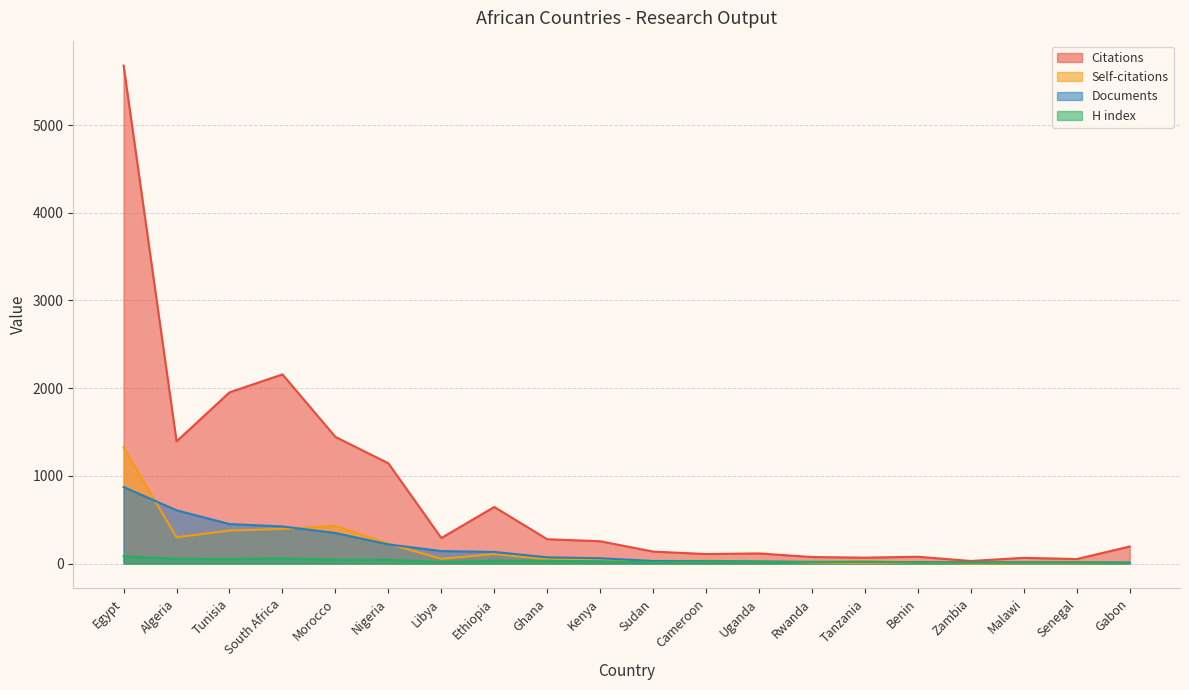

What is the label of the 8th point from the right?

Uganda